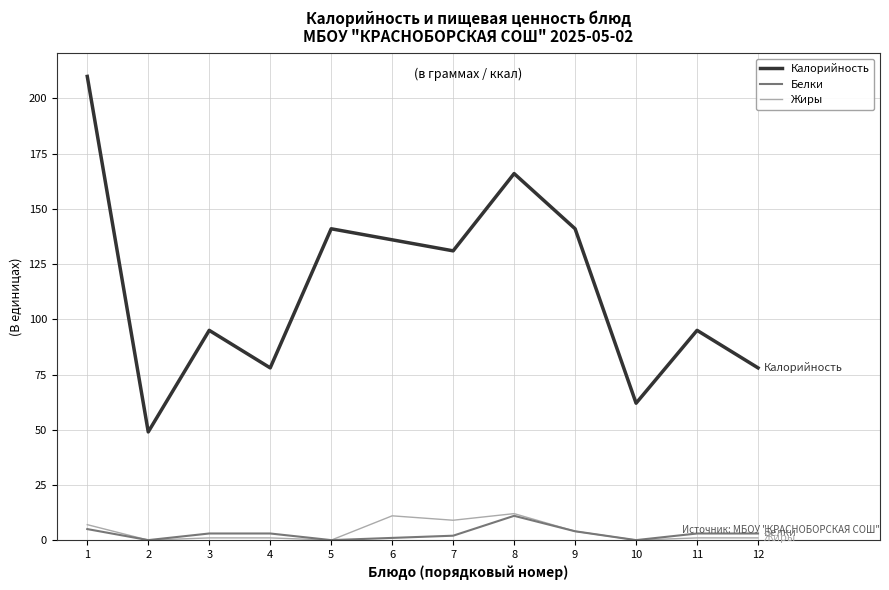

Which series has the largest total across all categories?

Калорийность